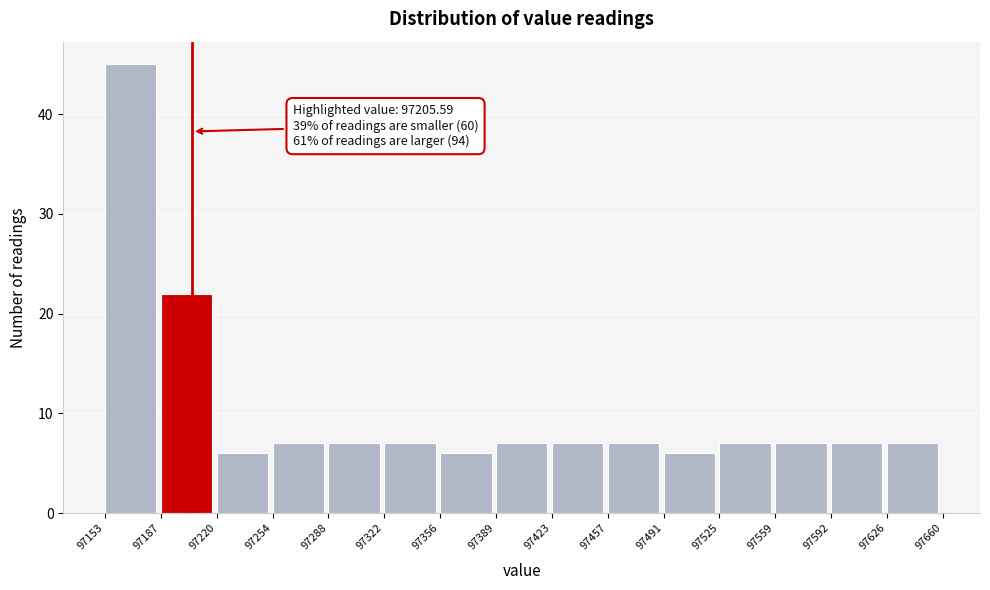

Which range on the x-axis has the tallest bar?

97153 to 97187